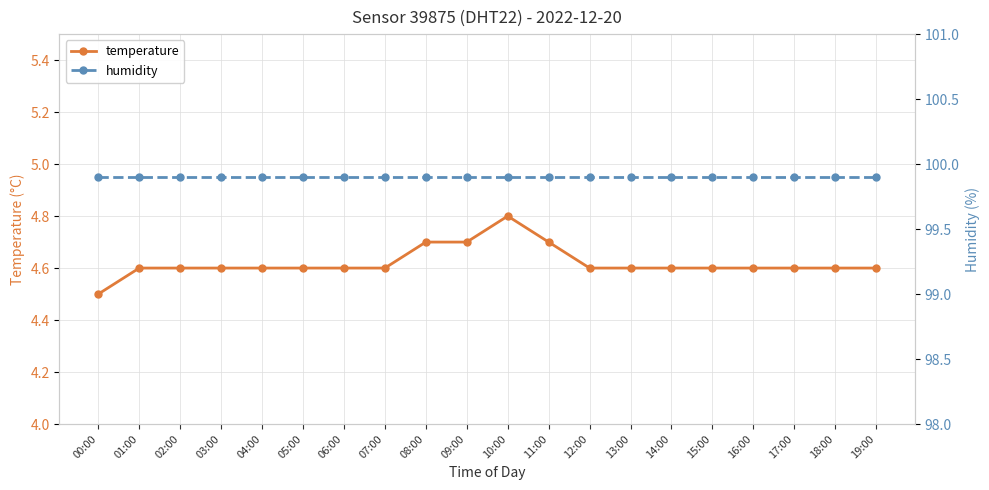

What is the difference between the highest and lowest values at 18:00?

95.3